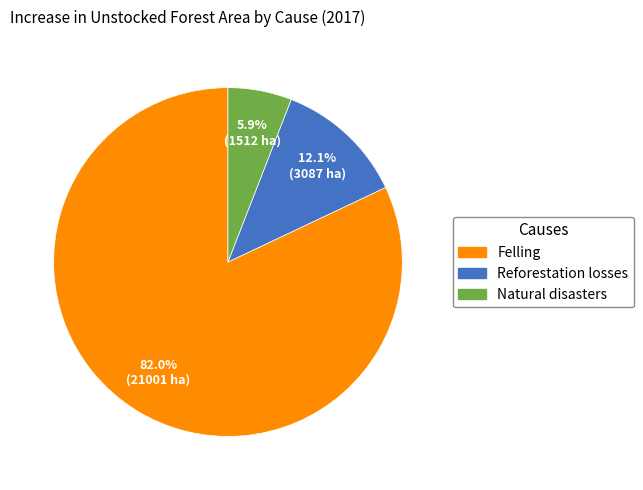

What is the ratio of the value at Reforestation losses to the value at Felling?

0.1